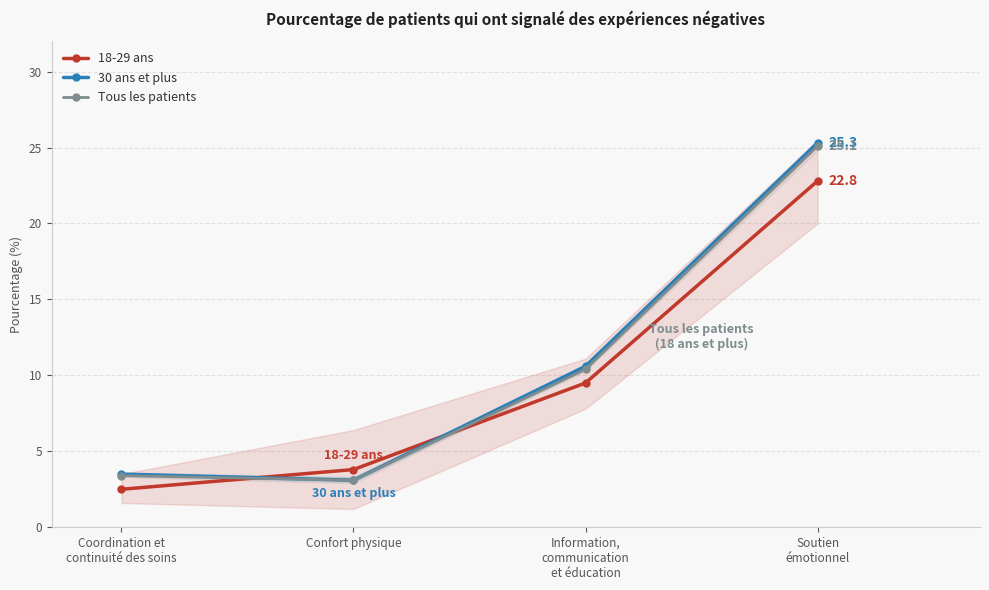

The 18-29 ans series shows 4.4 at Coordination et
continuité des soins. True or false?

False